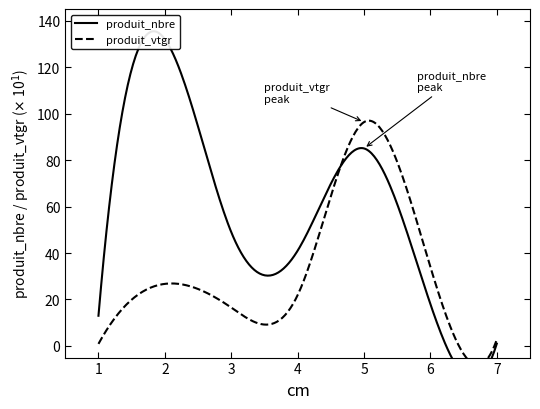

Is this an area chart (filled region under the line)?

No